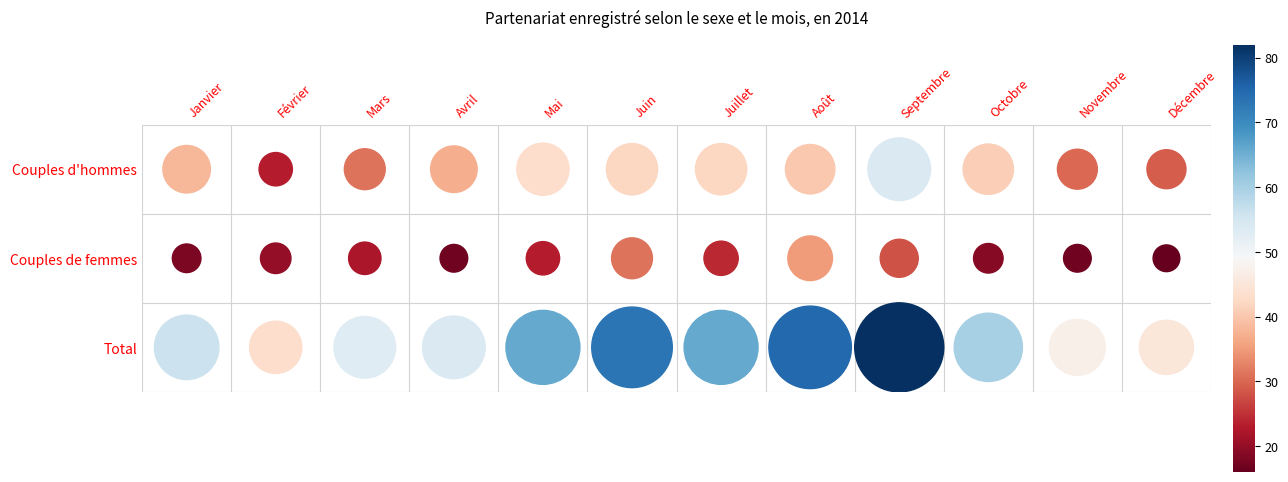

What is the minimum value shown in the chart?

16